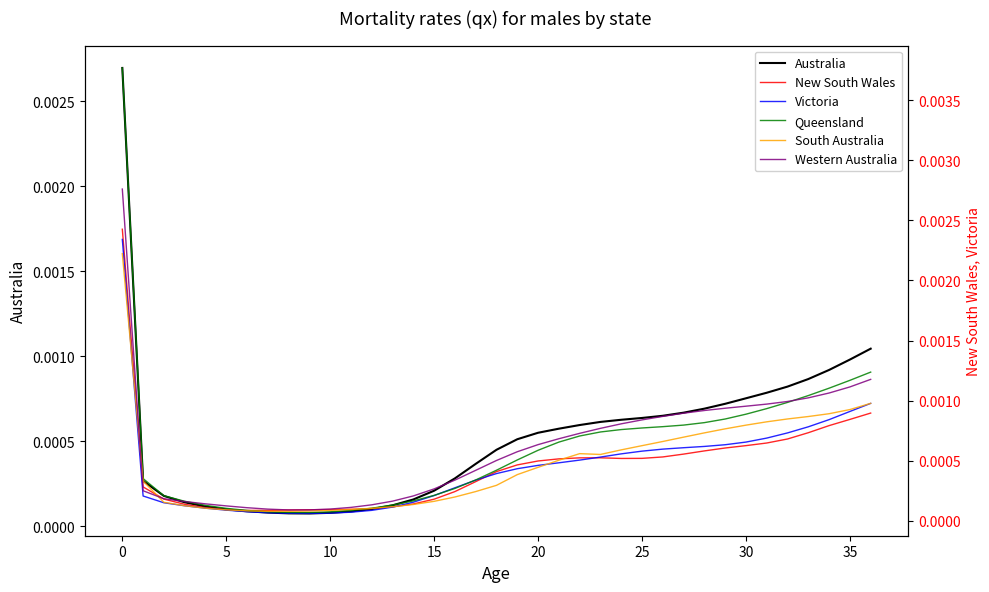

True or false: Western Australia has a value of 0.0 at 14.

False